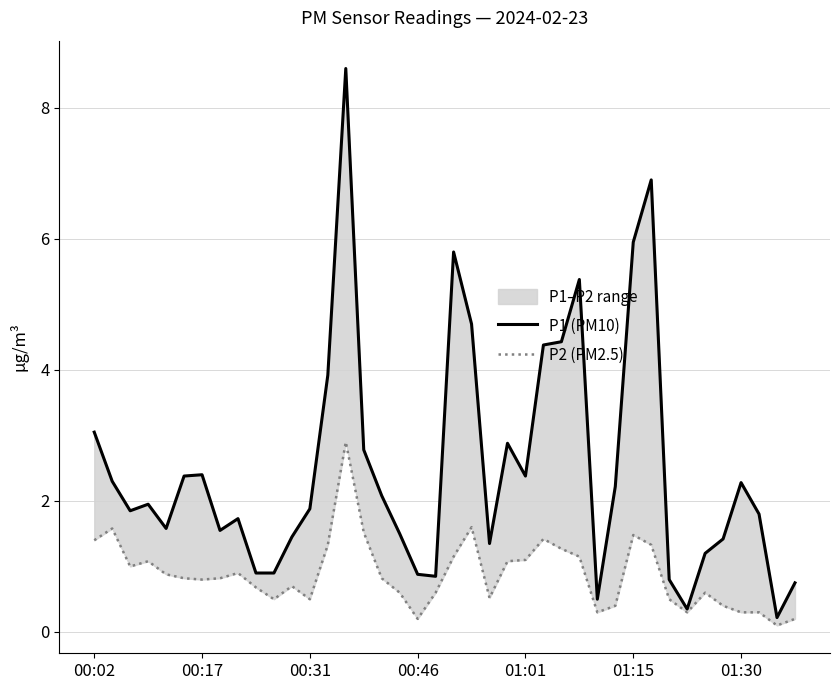

What is the value of the P2 (PM2.5) point at the 9th from the left?

0.9